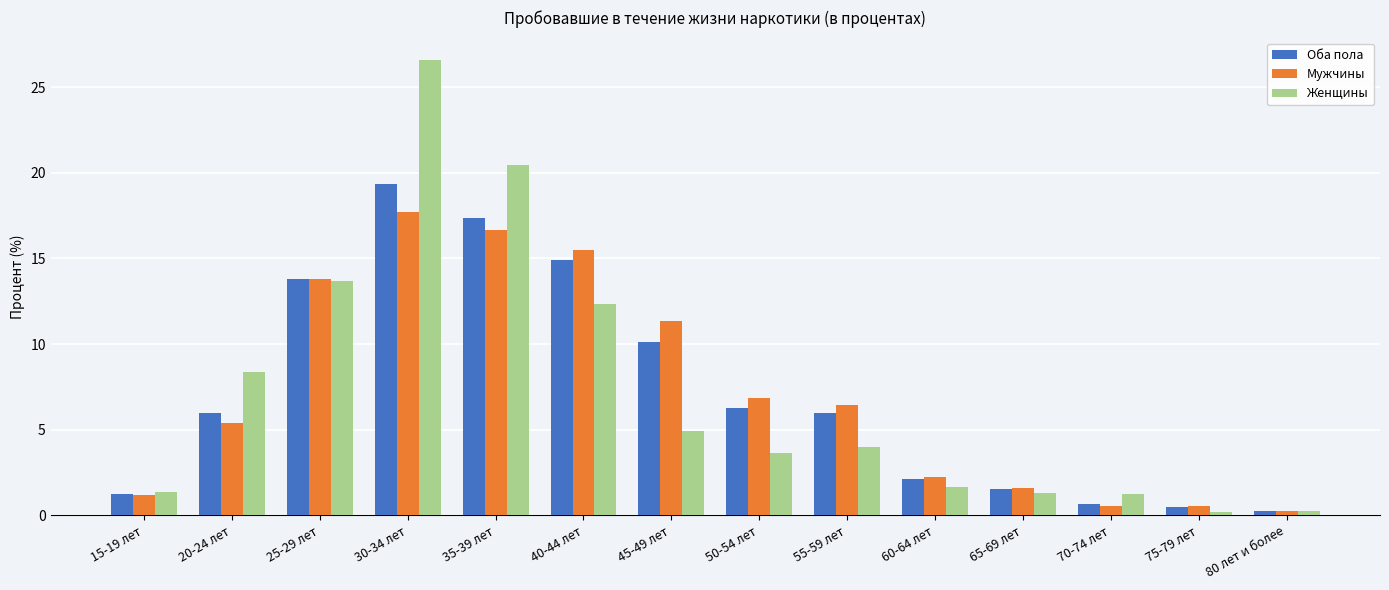

What is the average value of the Мужчины series?

7.1